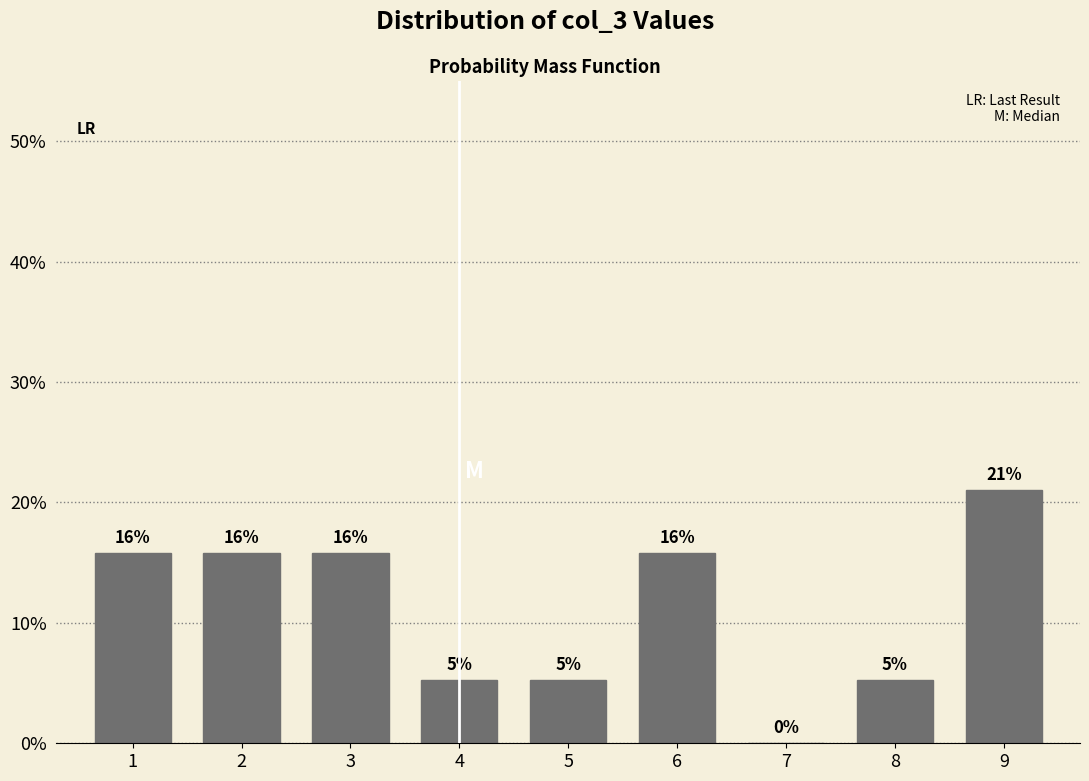

Are the bars horizontal?

No